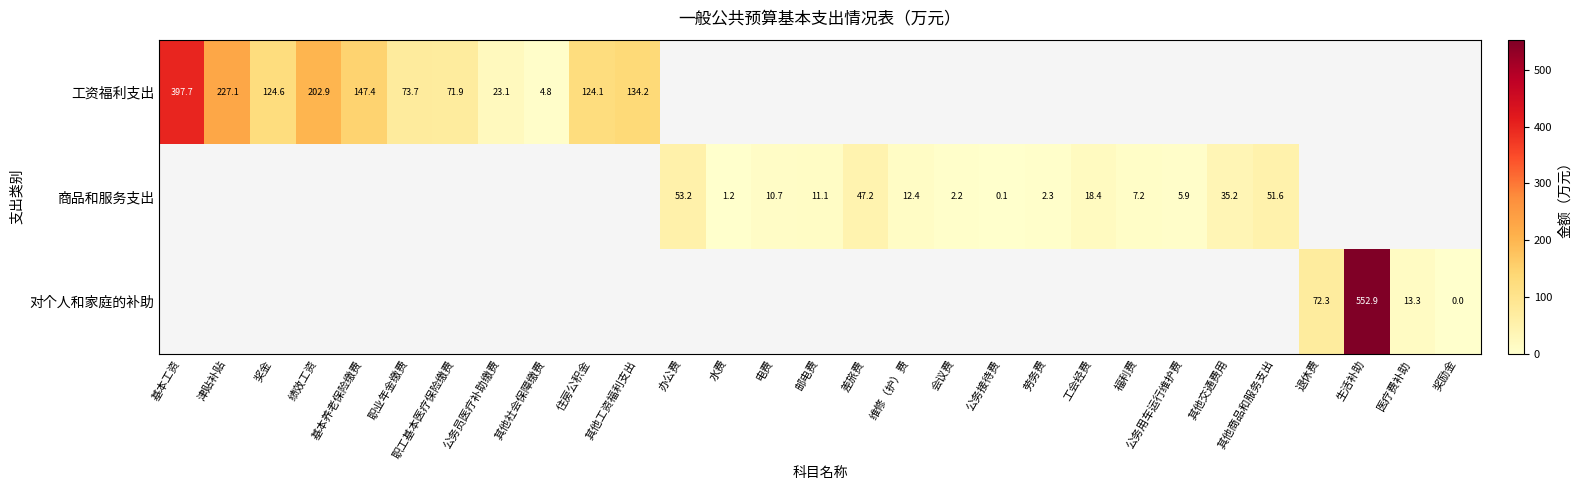

What is the difference between the 商品和服务支出 values at 其他商品和服务支出 and 公务接待费?

51.5